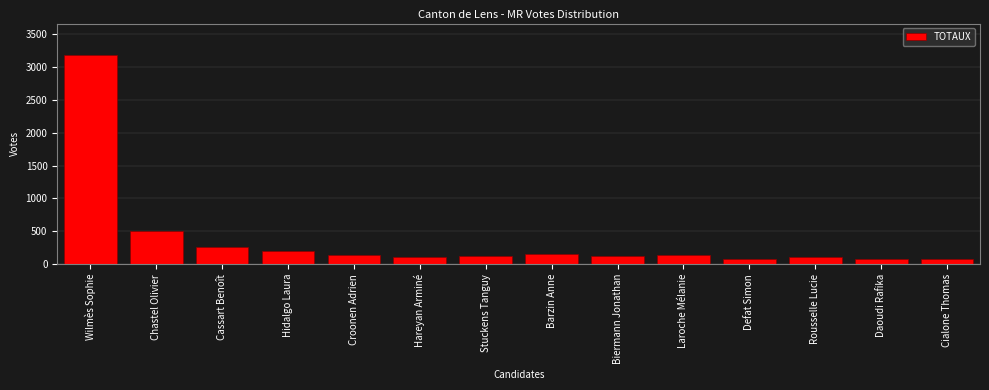

True or false: the data shows 264 at Cassart Benoît.

True